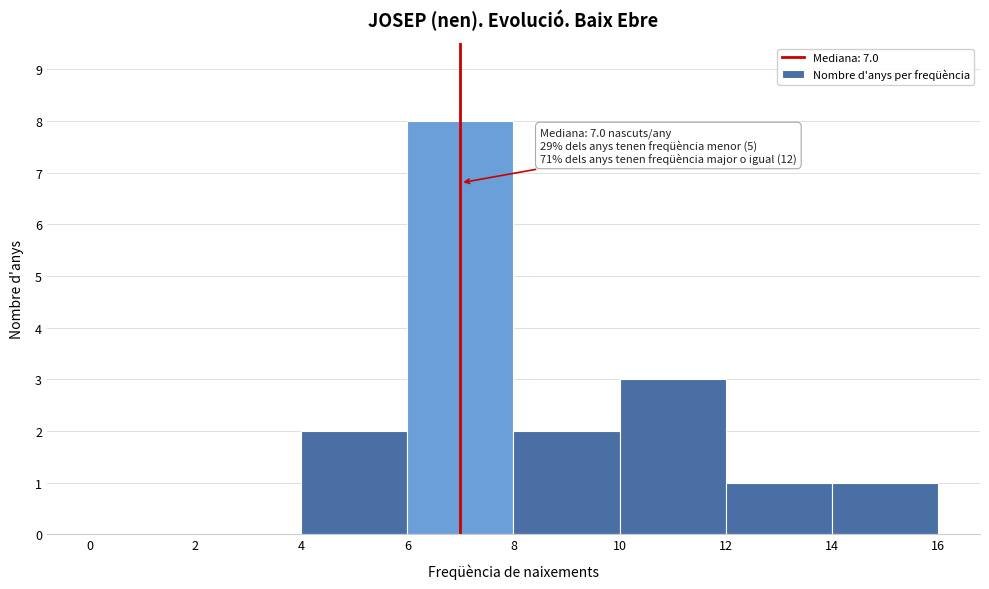

Which range on the x-axis has the tallest bar?

6 to 8